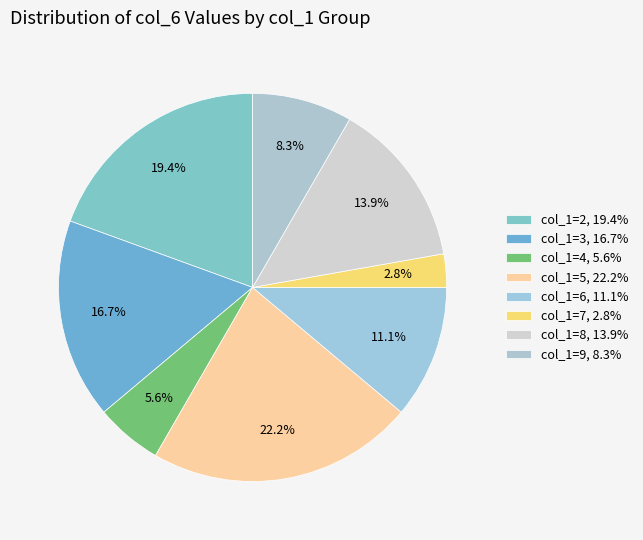

To the nearest percent, what is the difference between the largest and smallest slice percentages?

19%